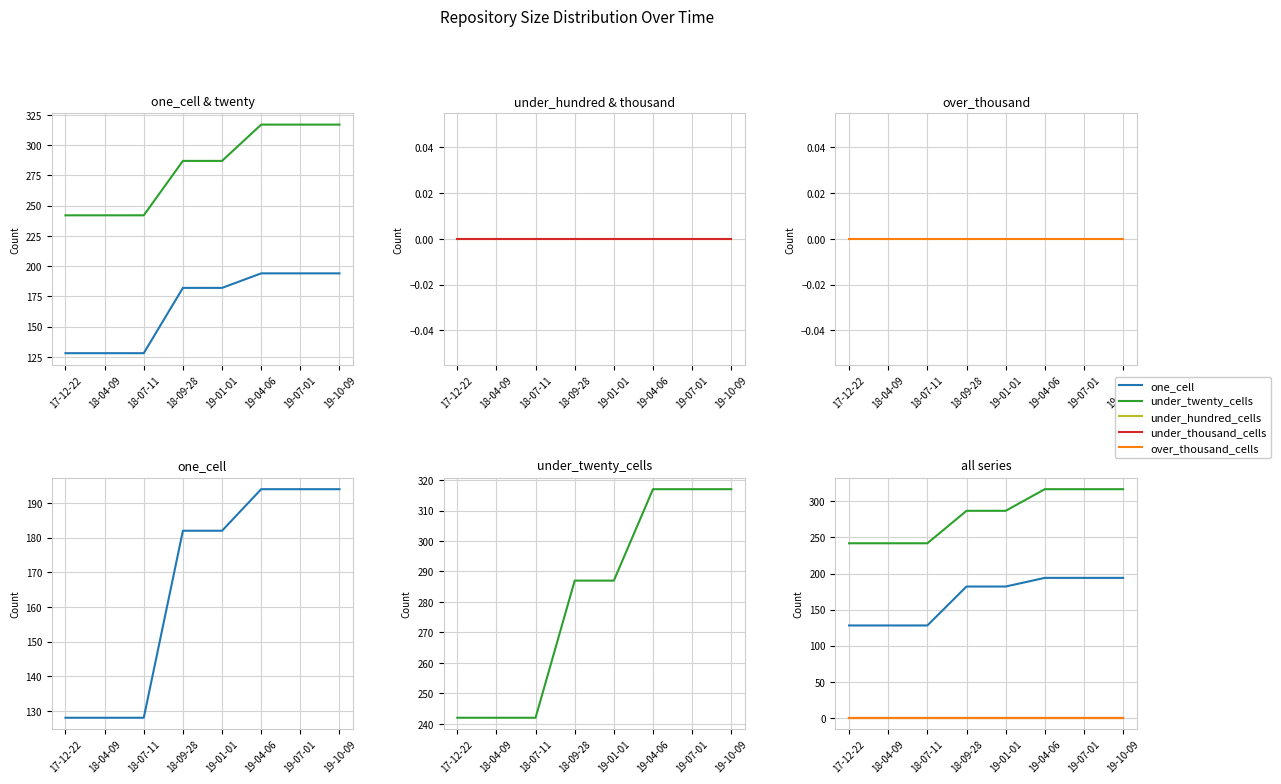

True or false: under_thousand_cells and over_thousand_cells intersect in this chart.

False